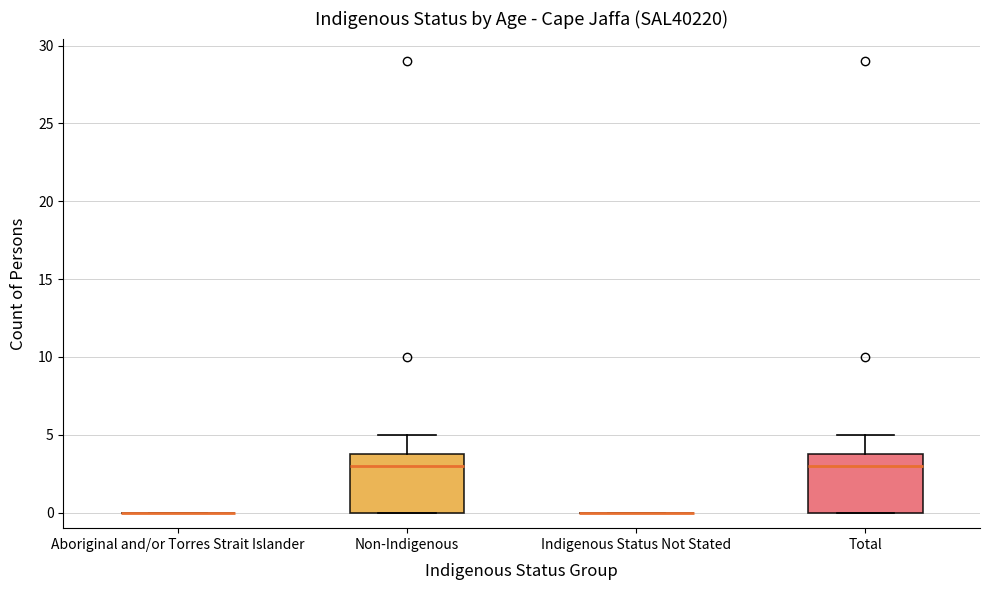

Reading left to right, read every box against the y-axis: the position of its median line, the range the box covers, and the ends of its whiskers. The values are not printed on the chart, so give them approximately, as read against the axis.

Aboriginal and/or Torres Strait Islander: box collapsed to a line at 0, whiskers 0 to 0
Non-Indigenous: median 3, box 0 to 4, whiskers 0 to 5
Indigenous Status Not Stated: box collapsed to a line at 0, whiskers 0 to 0
Total: median 3, box 0 to 4, whiskers 0 to 5